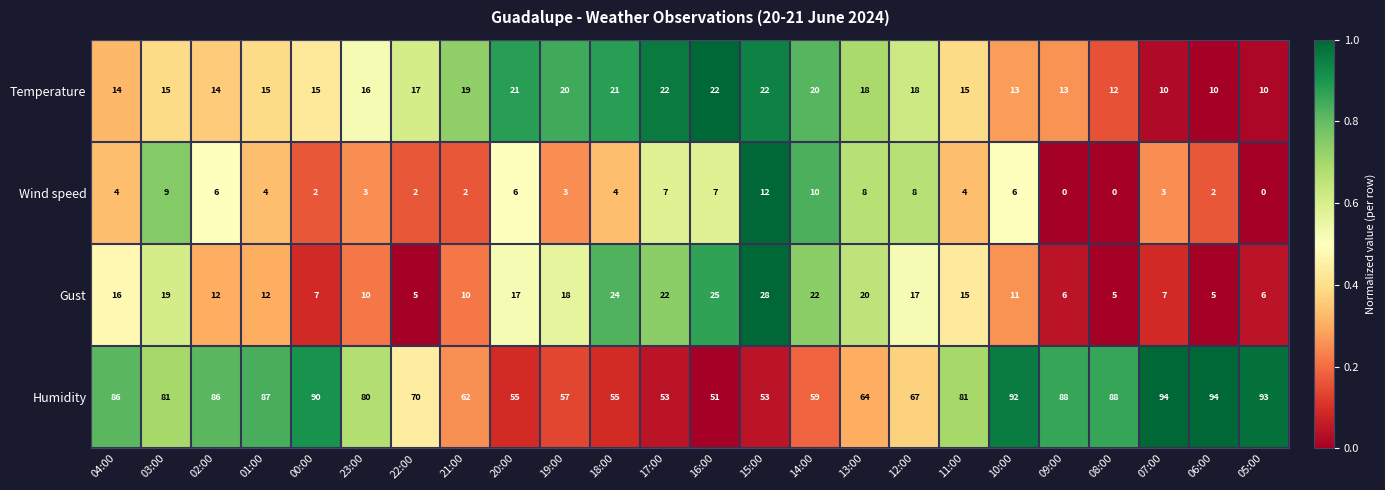

List the series in order of their peak value, lowest first.

Wind speed, Temperature, Gust, Humidity